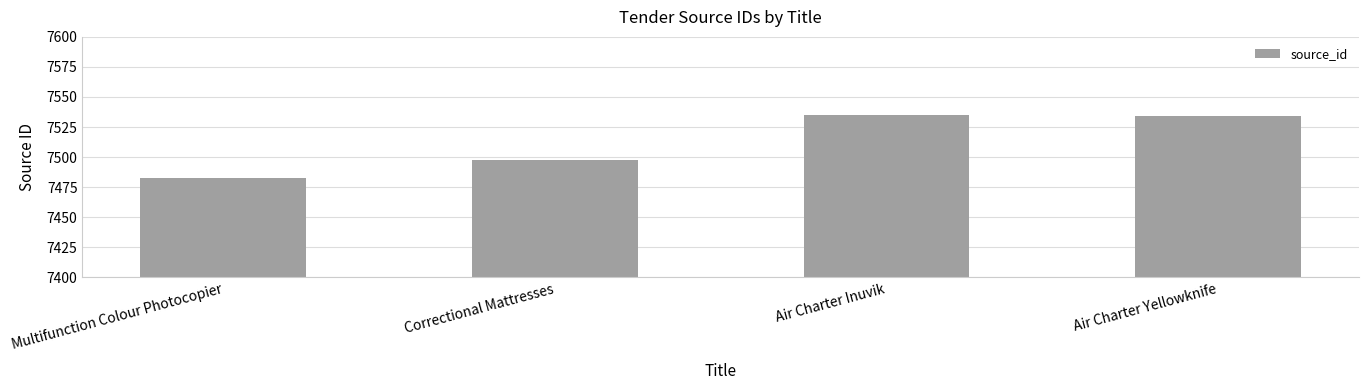

What is the approximate value at Multifunction Colour Photocopier, to the nearest 10?

7480